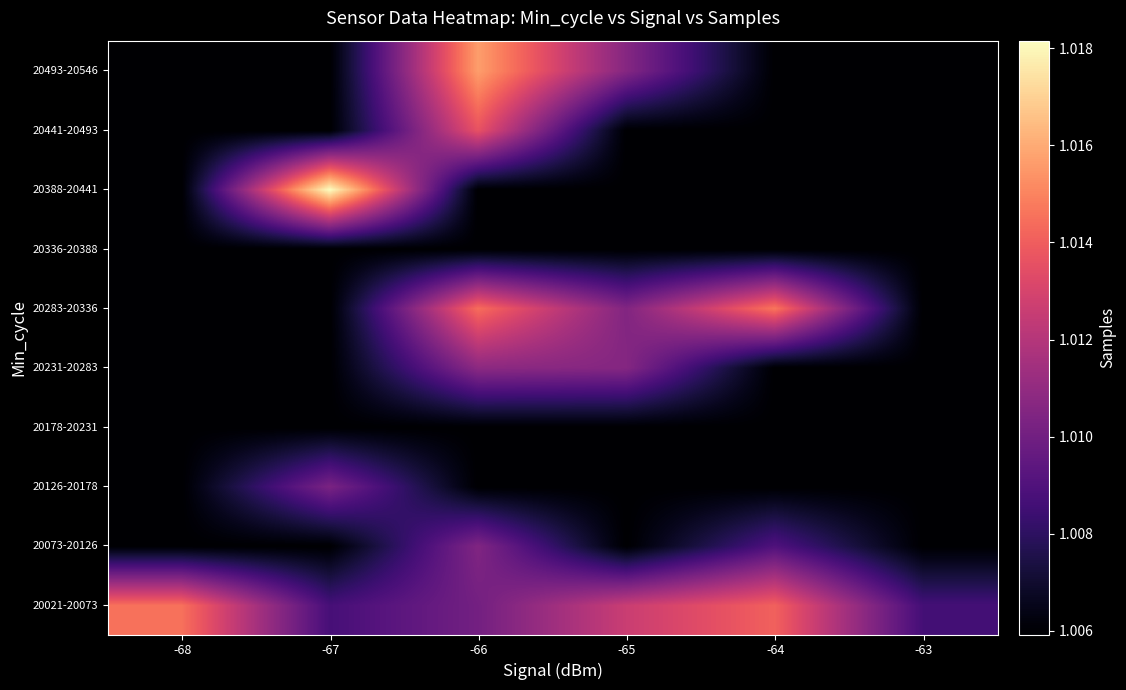

What is the minimum value shown in the chart?

1005921.5